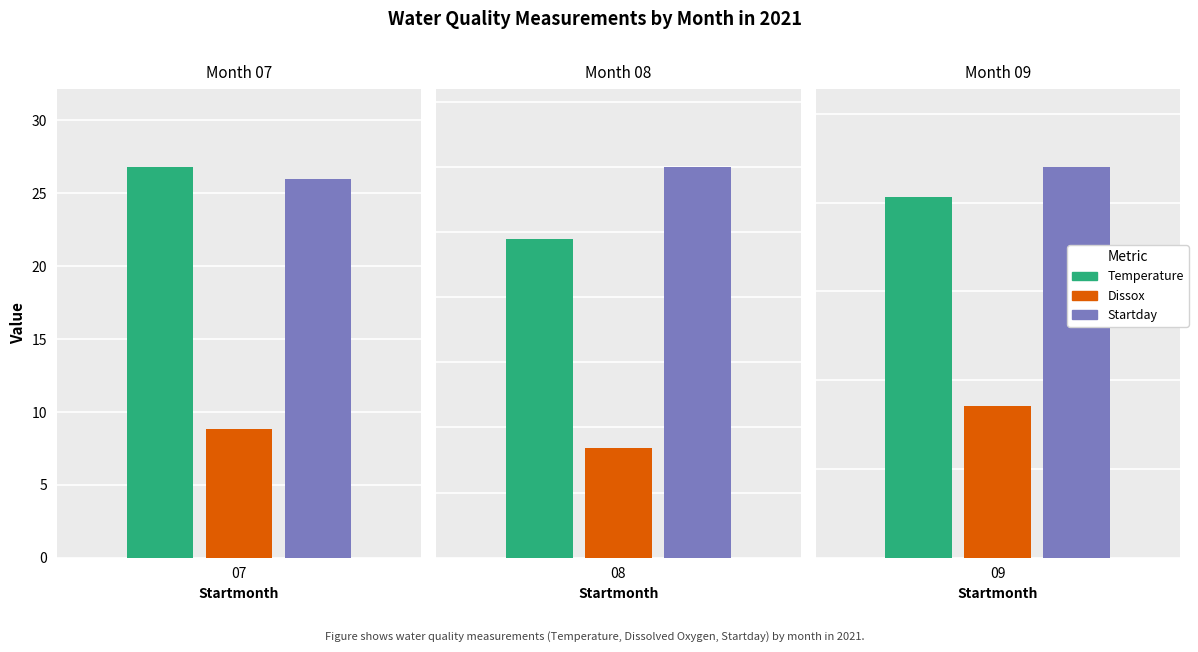

Where is Startday nearest to the value 26?

07